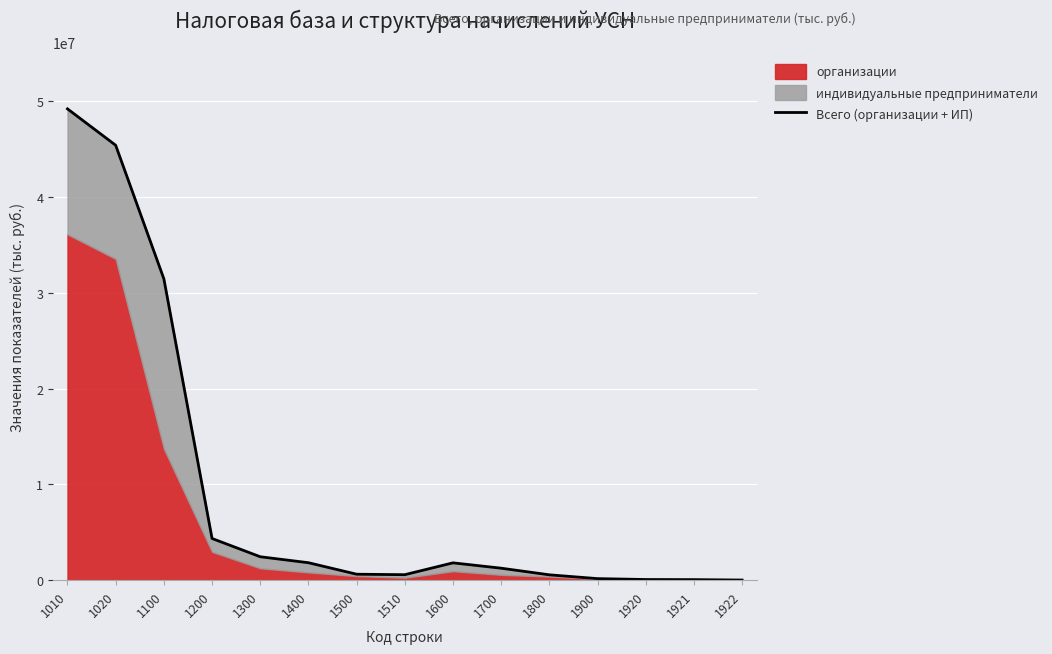

Which has a higher value, 1921 or 1600?

1600